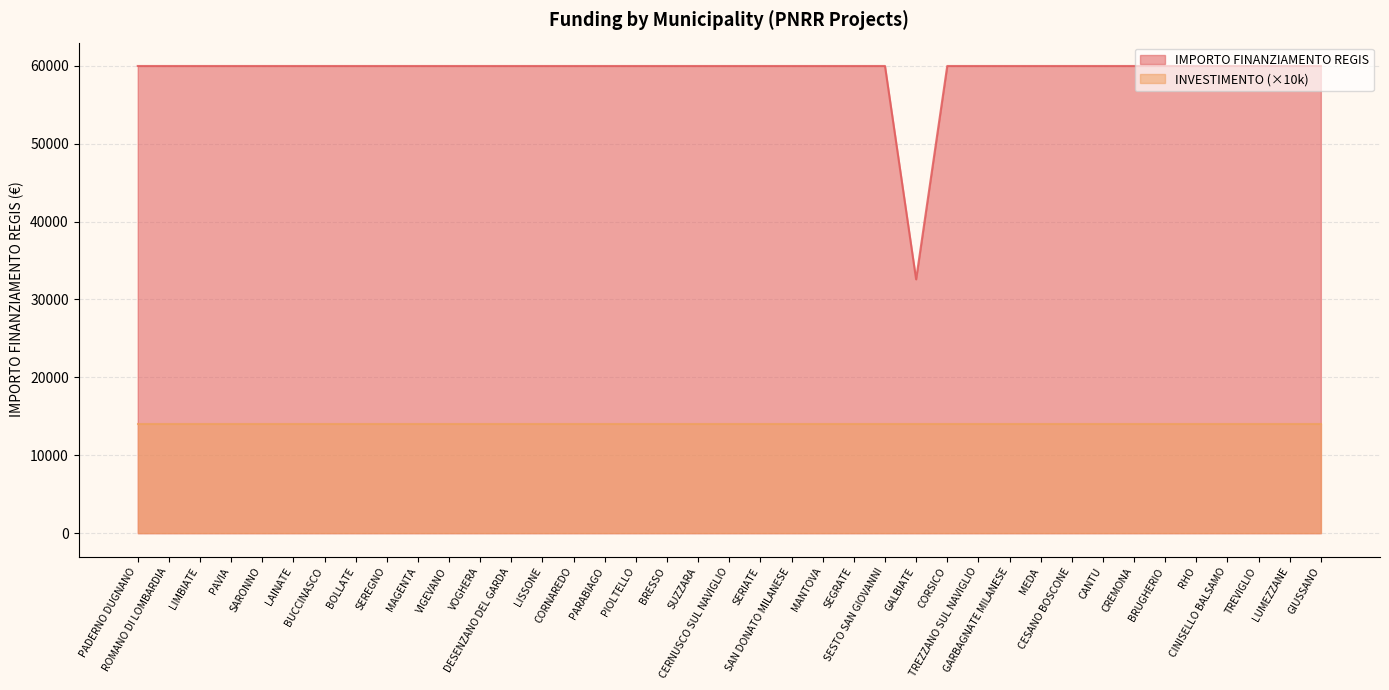

Between PAVIA and SEREGNO, which is larger?

PAVIA